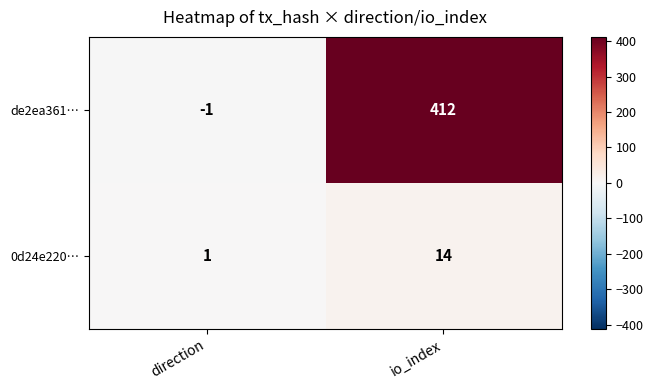

At how many categories does at least one series exceed 89?

1